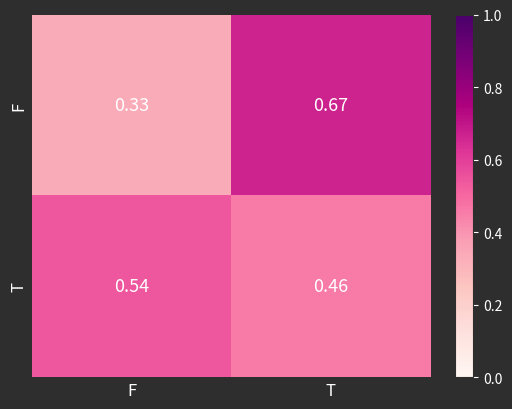

Where is F nearest to the value 0?

F